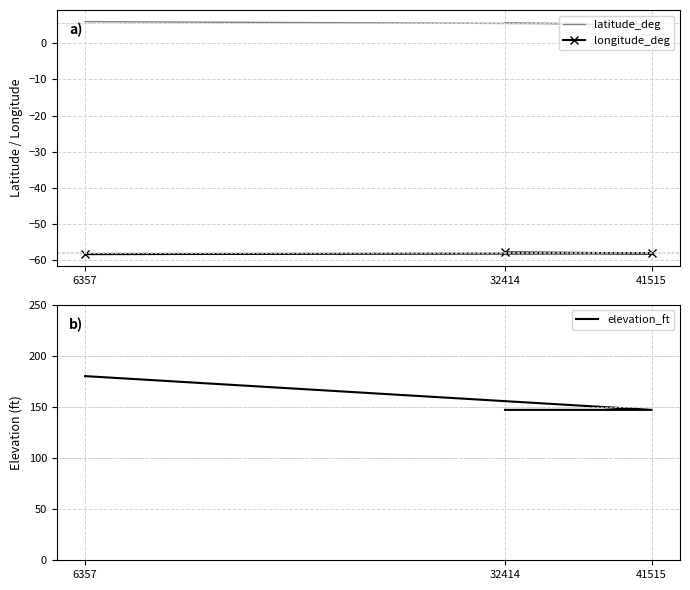

List the labels in order of elevation_ft value, largest first.

6357, 32414, 41515